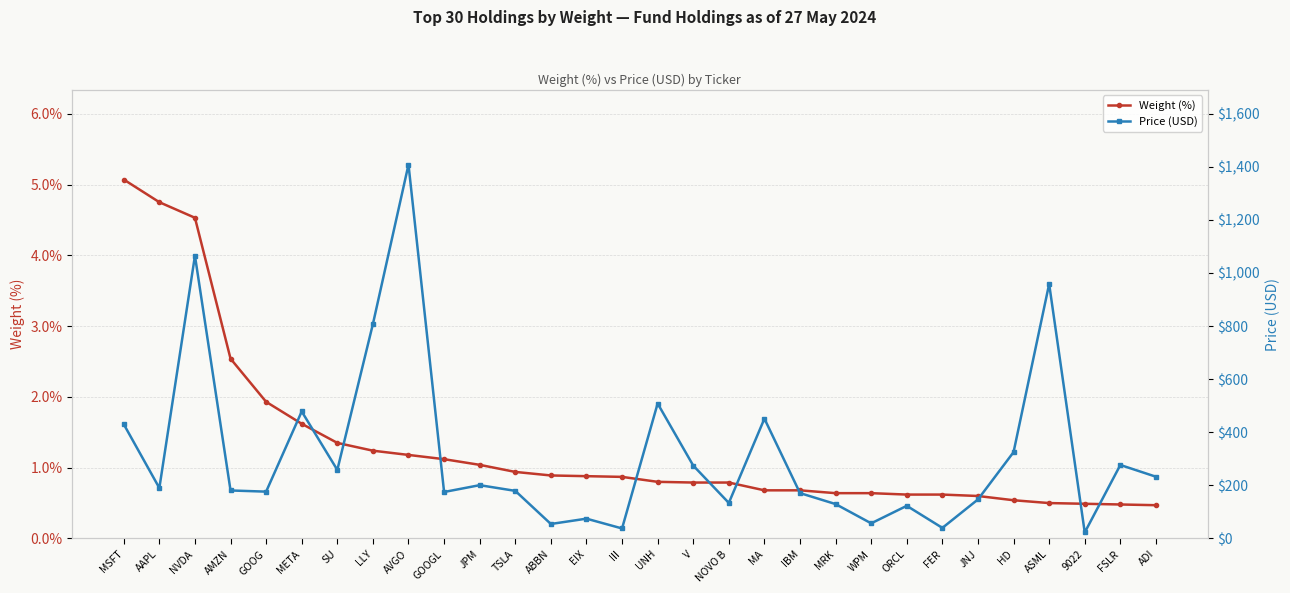

Rank the categories by Price (USD) value from highest to lowest.

AVGO, NVDA, ASML, LLY, UNH, META, MA, MSFT, HD, FSLR, V, SU, ADI, JPM, AAPL, AMZN, TSLA, GOOG, GOOGL, IBM, JNJ, NOVO B, MRK, ORCL, EIX, WPM, ABBN, FER, III, 9022